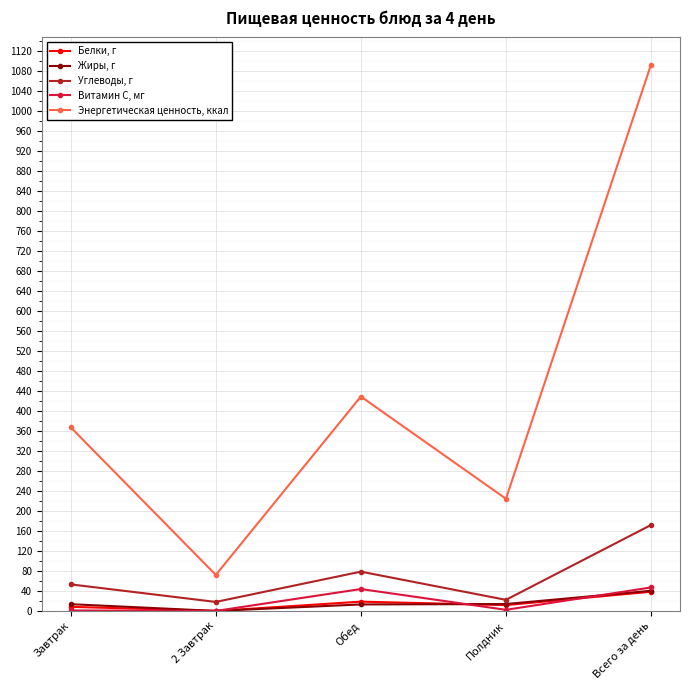

How many distinct data groups are displayed?

5